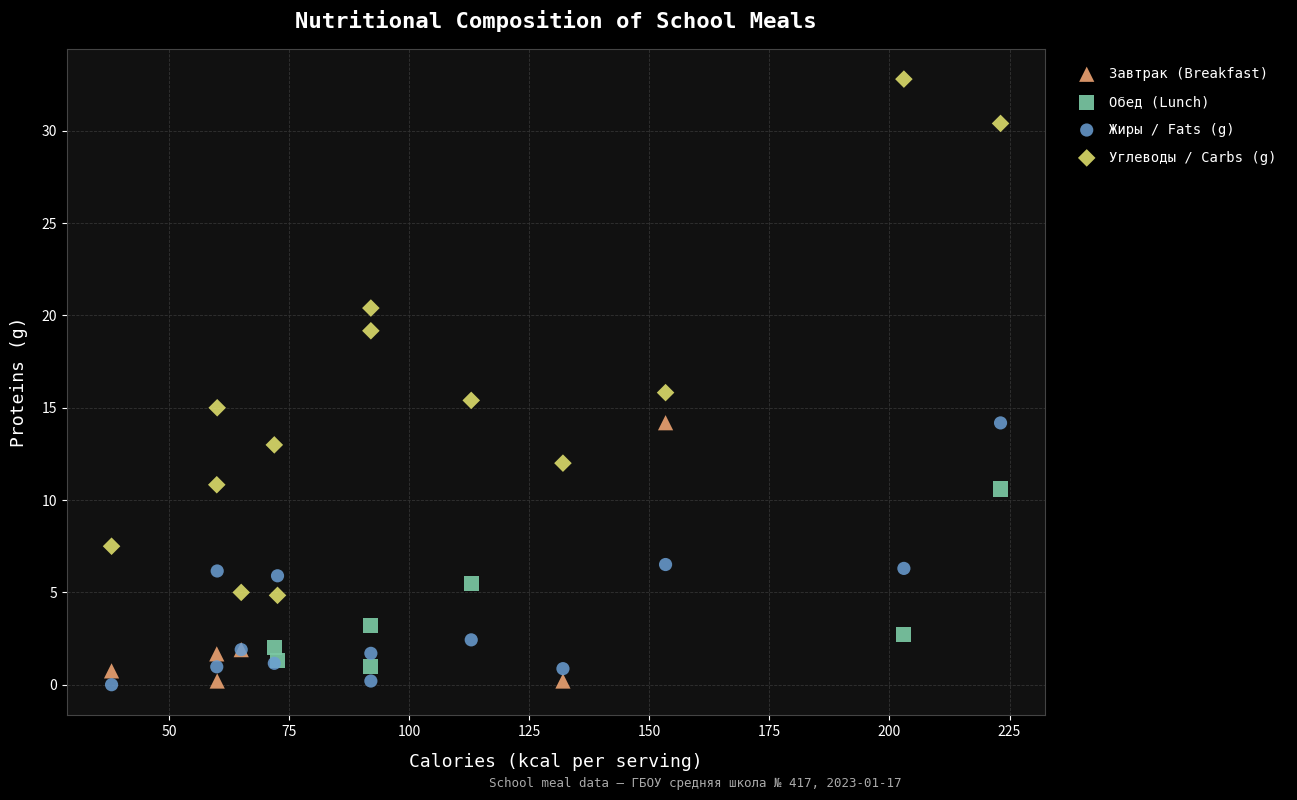

Which series reaches the maximum Y coordinate?

Углеводы / Carbs (g)